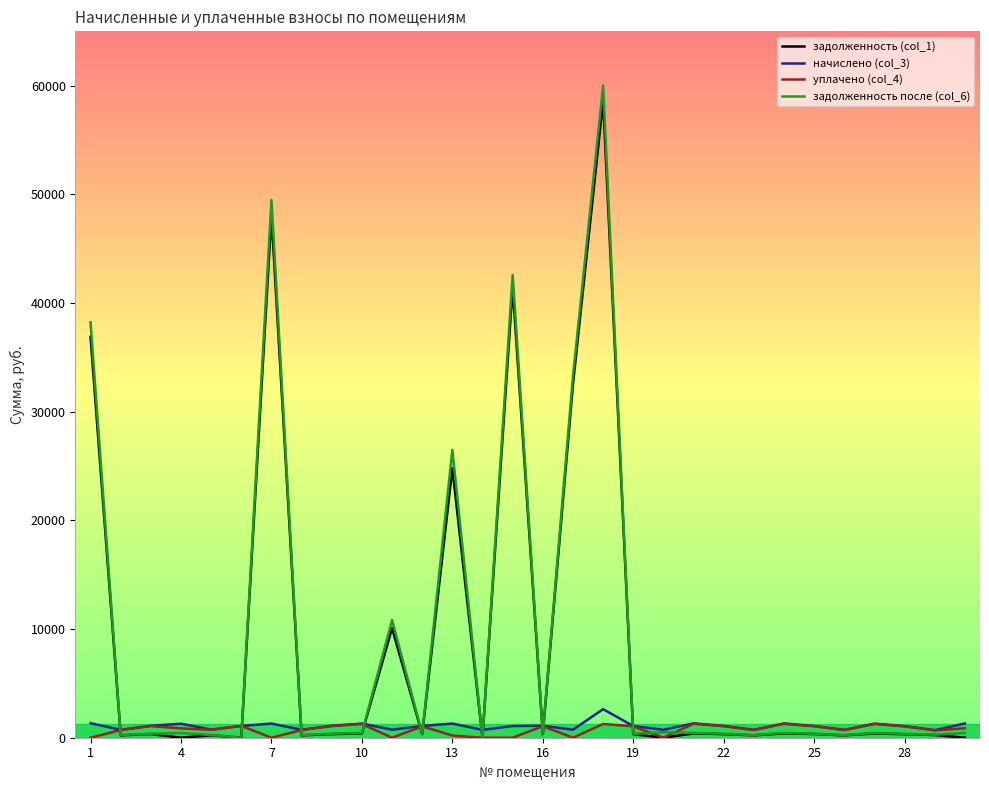

What is the highest value of the уплачено (col_4) series?

1284.7